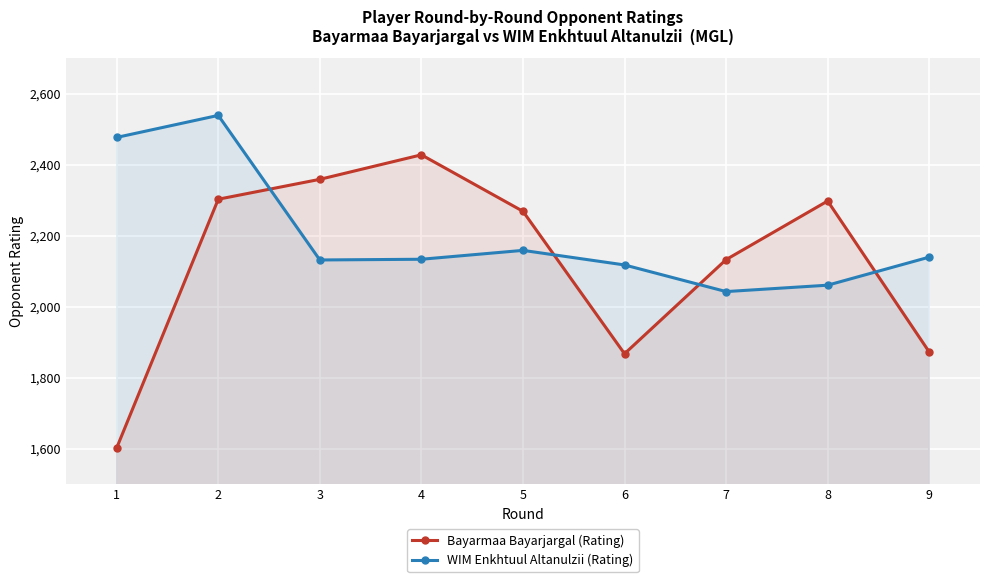

Which category has the highest value across all series?

2